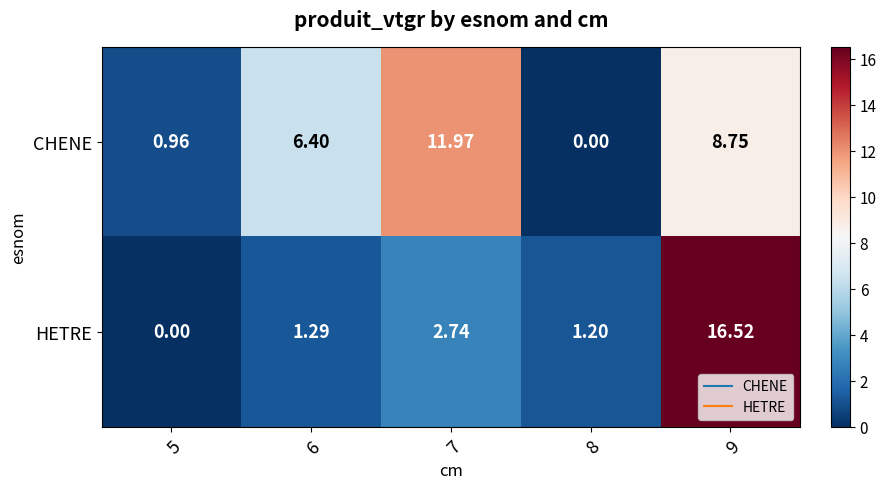

Which series has the widest spread of values?

HETRE